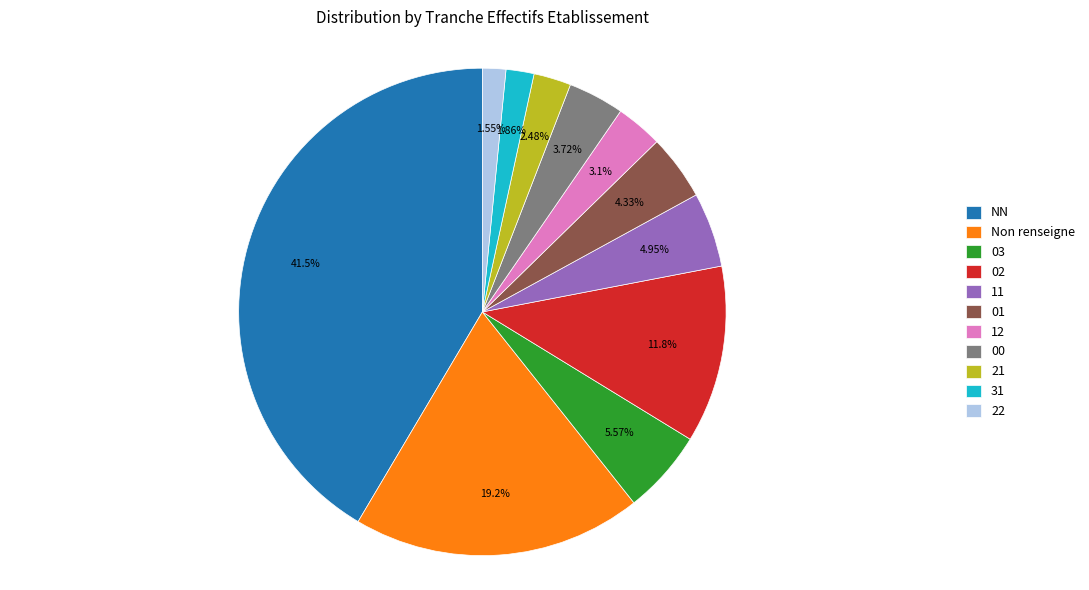

What portion of the pie excludes NN?

58.5%